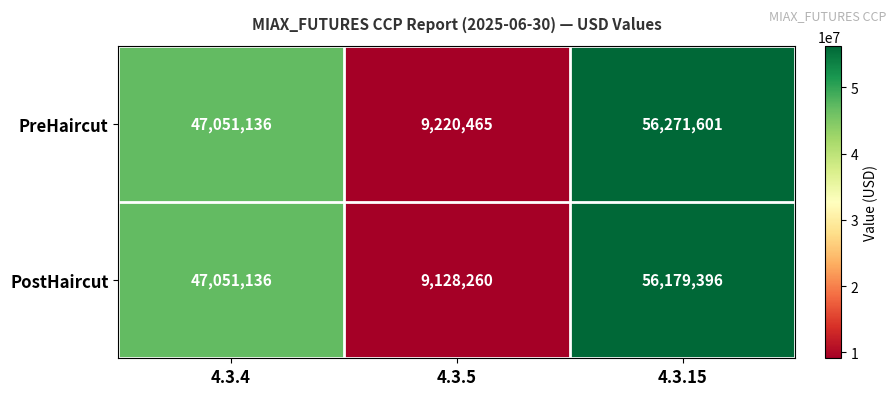

What is the sum of all PostHaircut values?

112358792